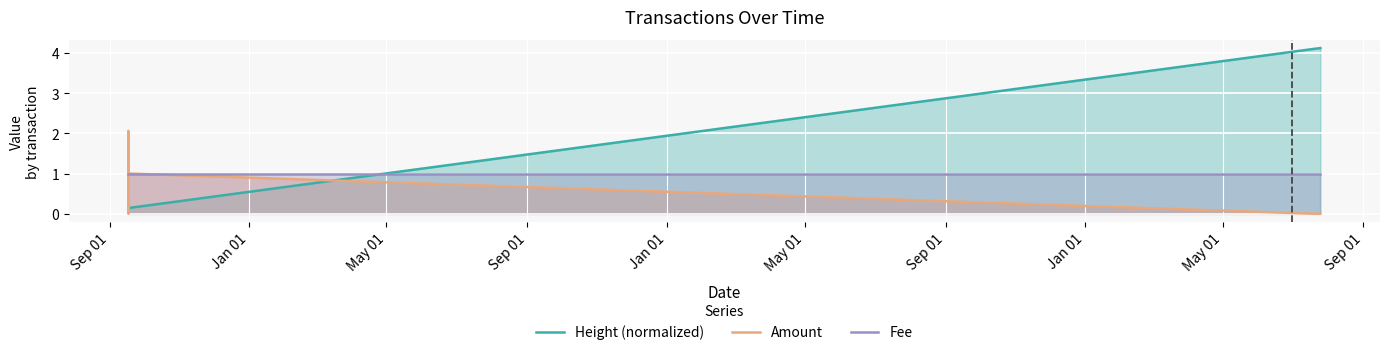

List the series in order of their overall mean, highest first.

Height (normalized), Fee, Amount